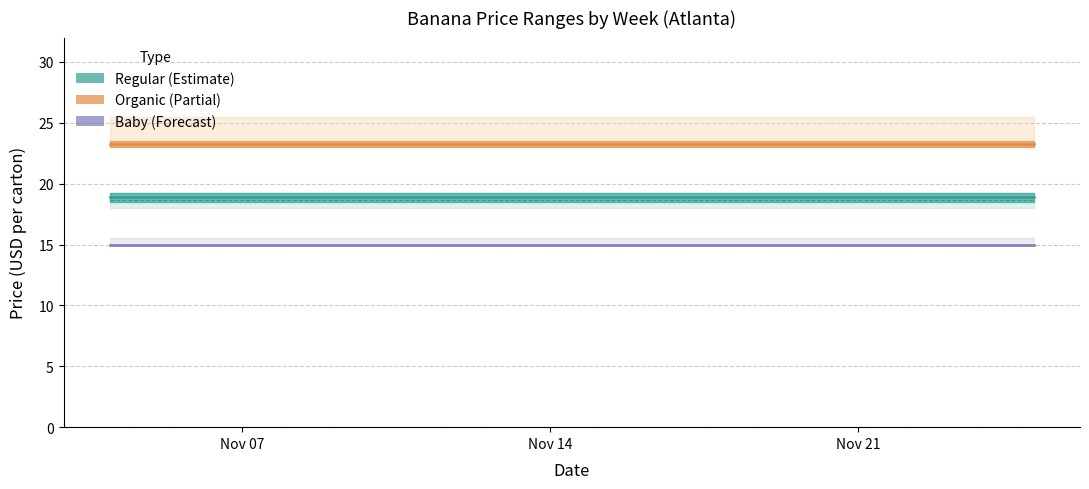

What is the greatest value displayed?

23.2